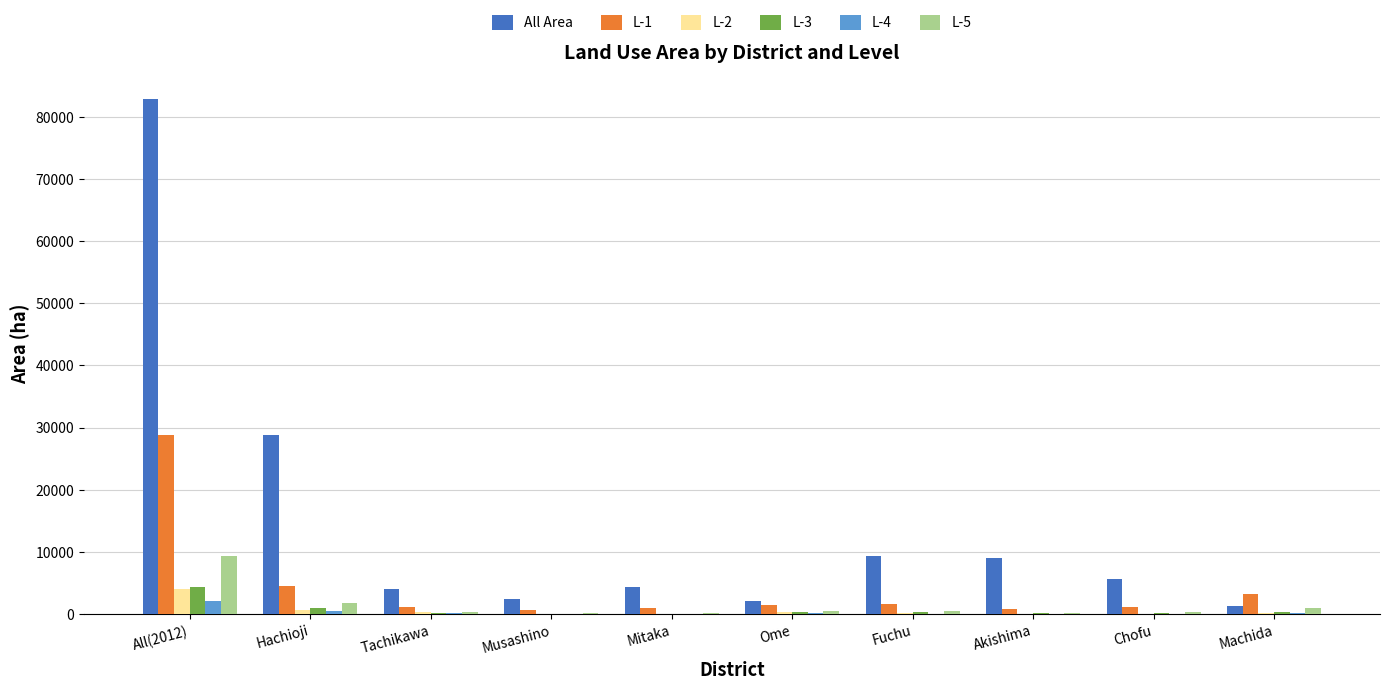

At which category does the chart reach its peak across all series?

All(2012)